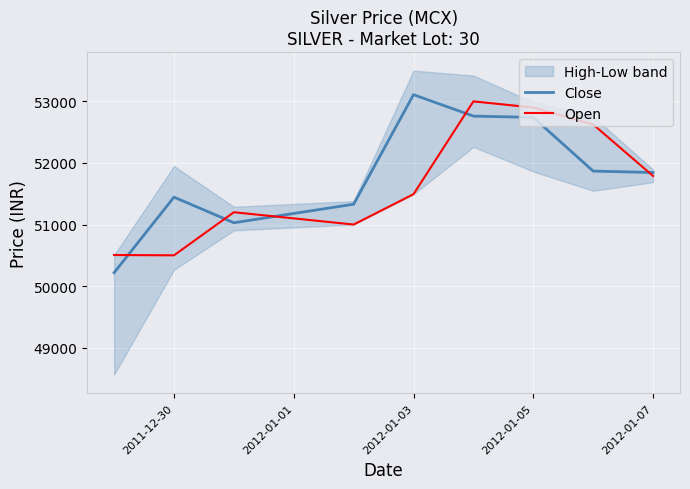

What are all the series names shown in the legend?

Close, Open